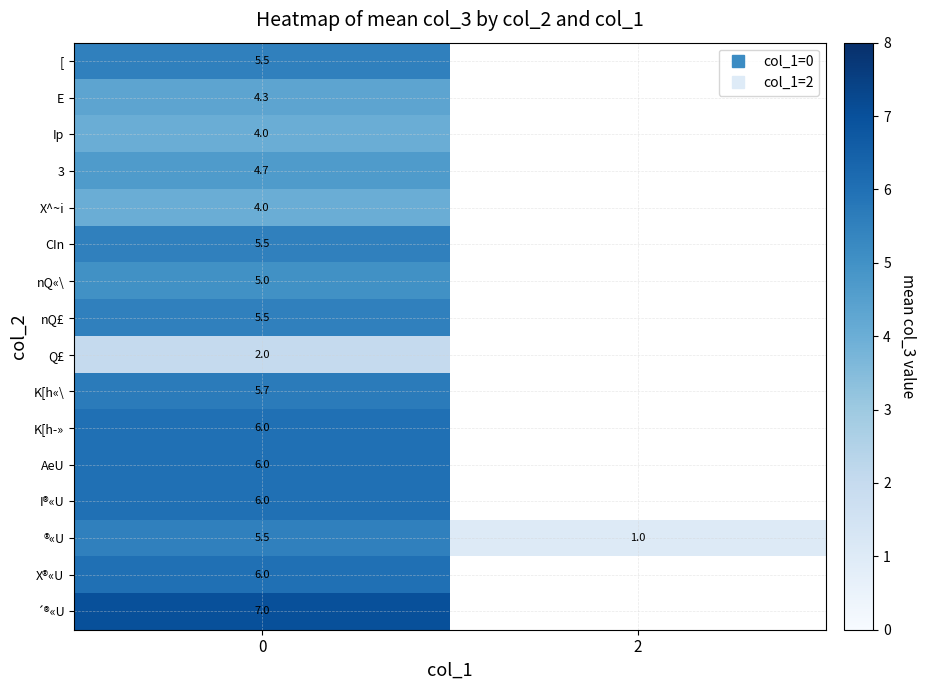

At how many categories does at least one series exceed 6?

1